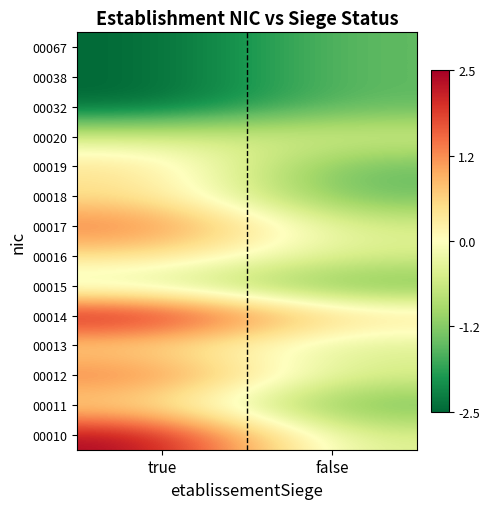

What is the smallest value displayed?

-2.5